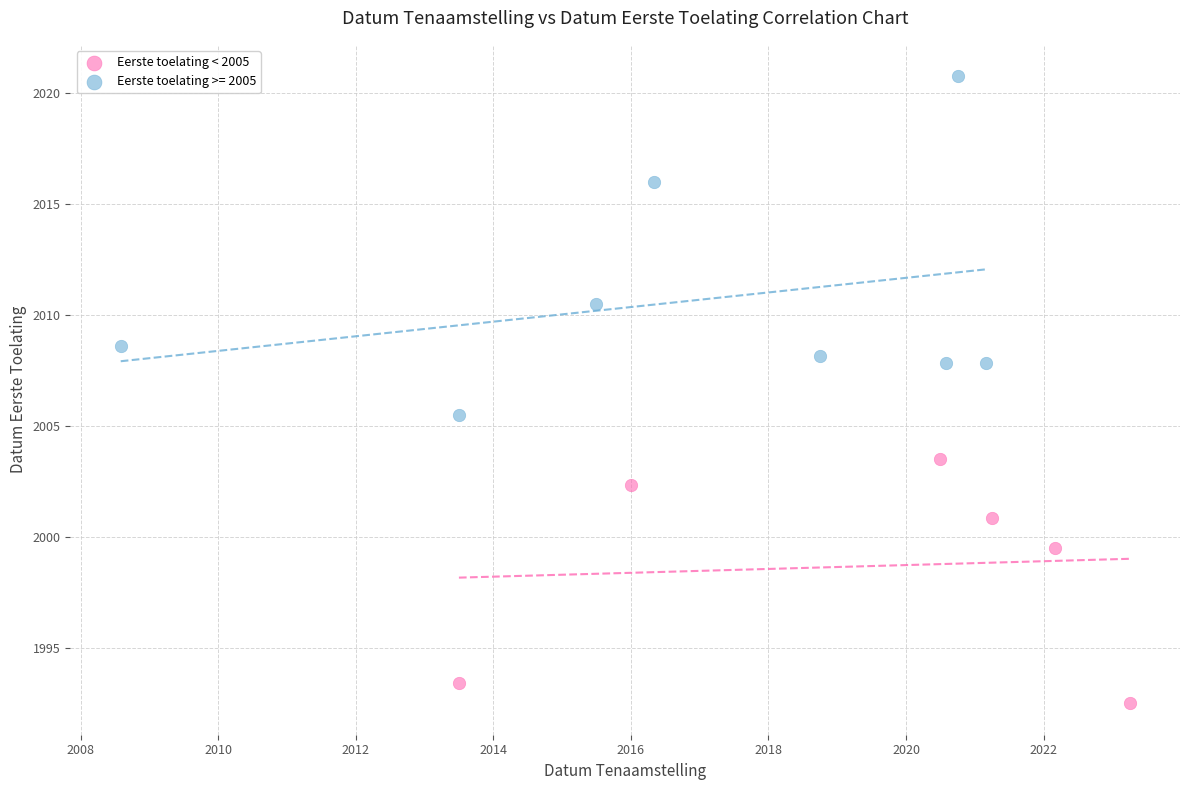

Which series reaches the maximum Y coordinate?

Eerste toelating >= 2005